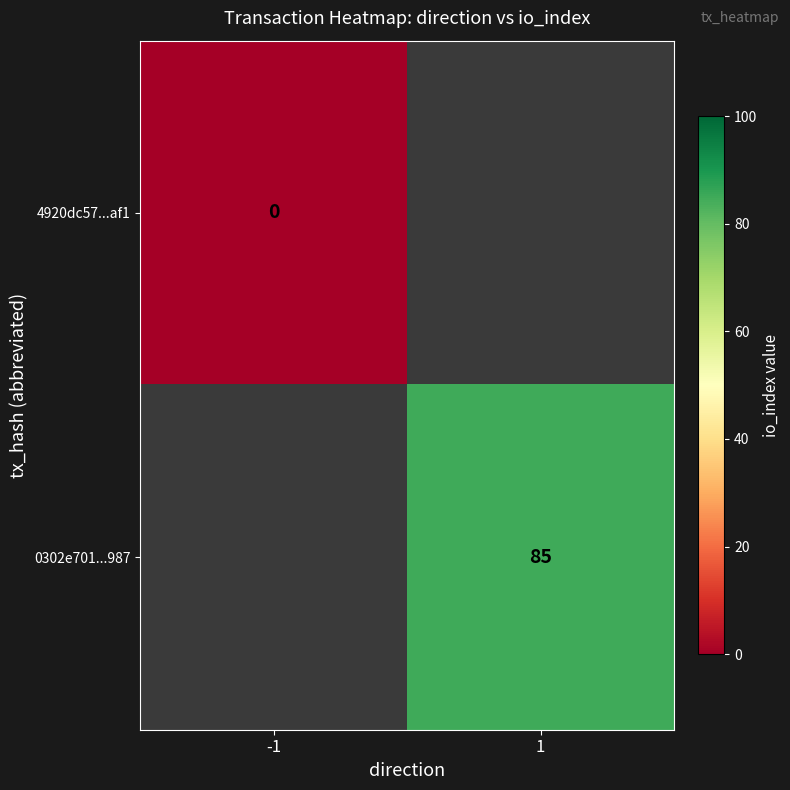

The value of 0302e701...987 at 1 is 112. True or false?

False